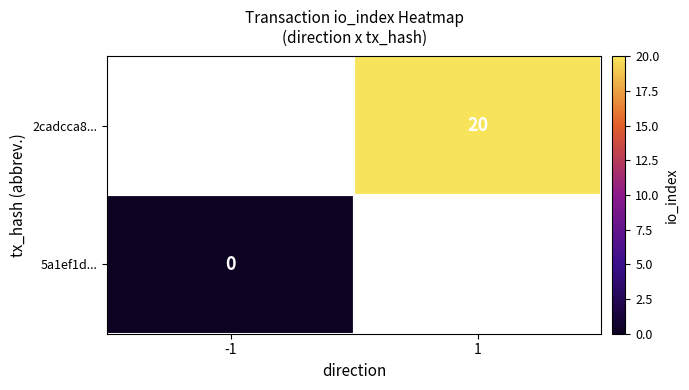

The value of 2cadcca8... at 1 is 7. True or false?

False